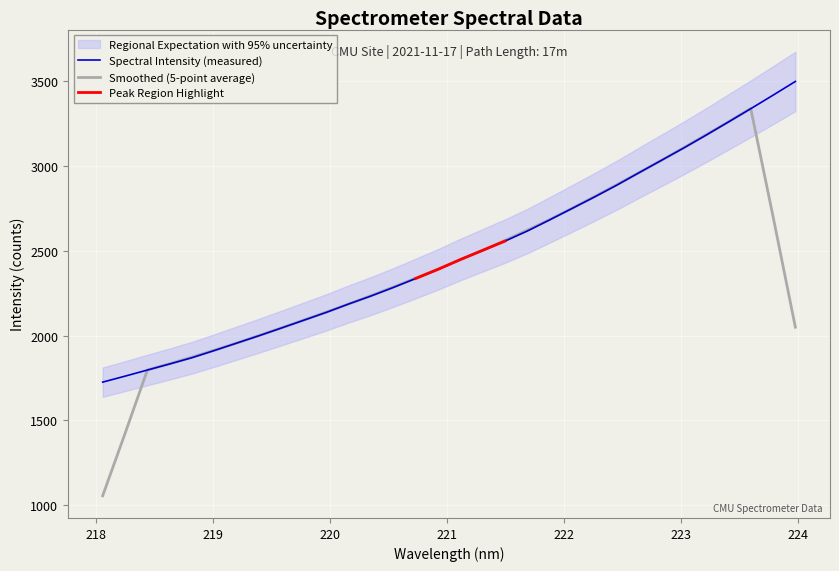

Reading right to left, transcribe all the data shown in this chart.

3495.7	3414.8	3335.1	3257.0	3179.6	3104.0	3031.2	2958.8	2885.1	2815.5	2748.2	2681.0	2615.4	2556.2	2501.7	2447.5	2389.6	2335.8	2283.0	2232.6	2185.7	2136.2	2090.4	2044.6	1999.3	1955.6	1912.0	1869.7	1832.7	1796.9	1760.8	1725.7